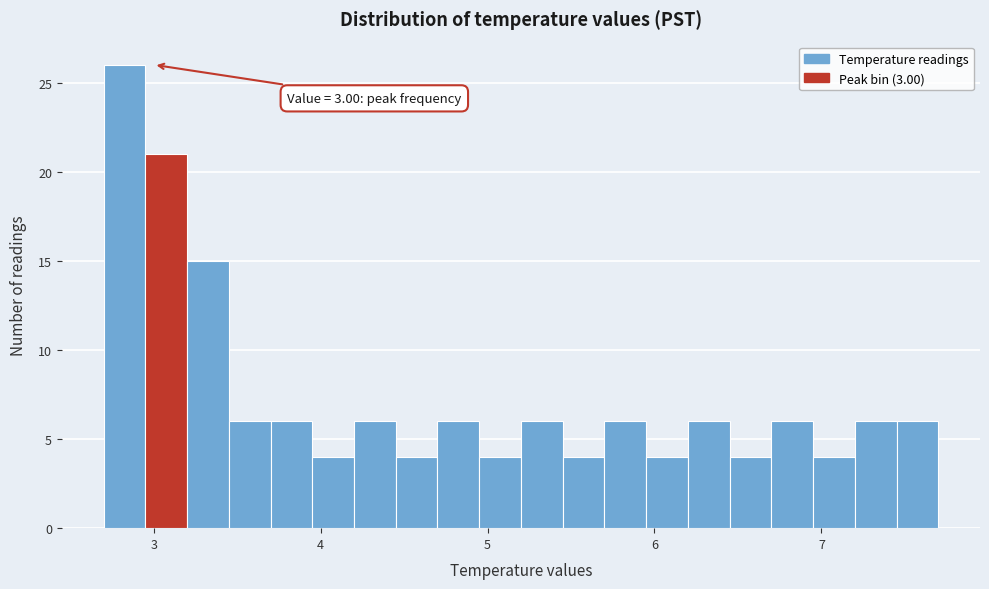

Around what value on the x-axis is the tallest bar? Give the approximate position of its centre, as read against the axis.

2.8